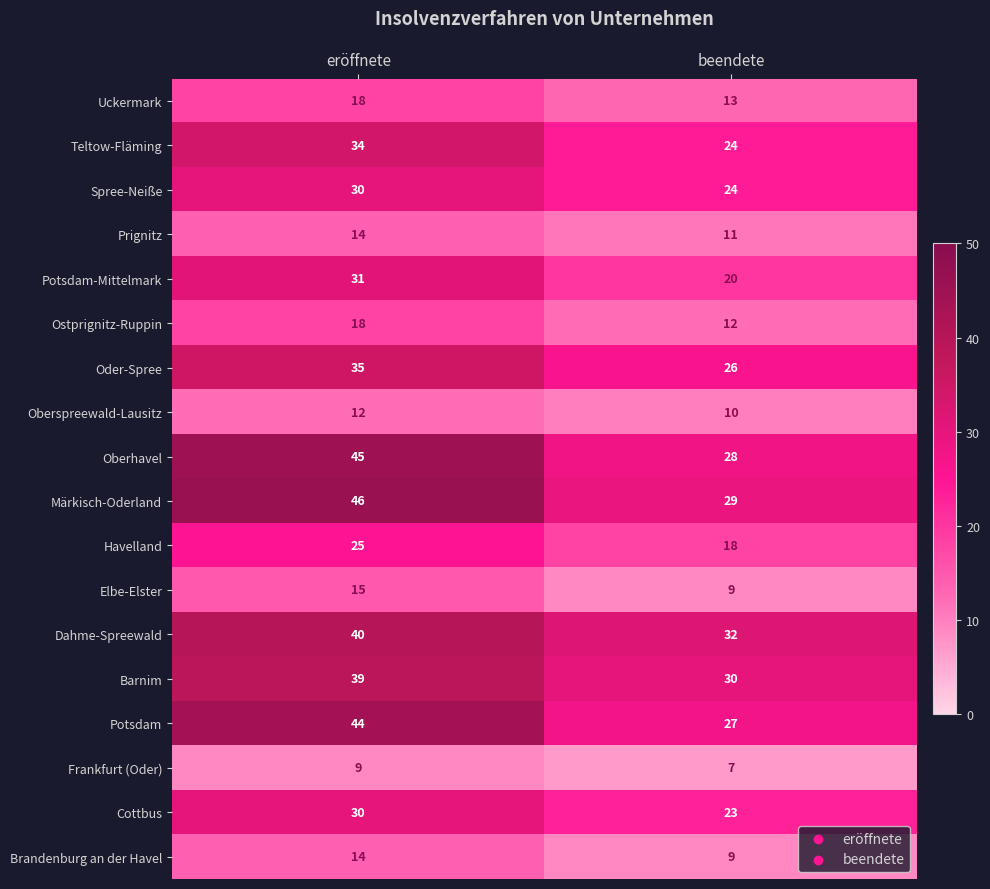

At which category is the sum across all series the highest?

eröffnete